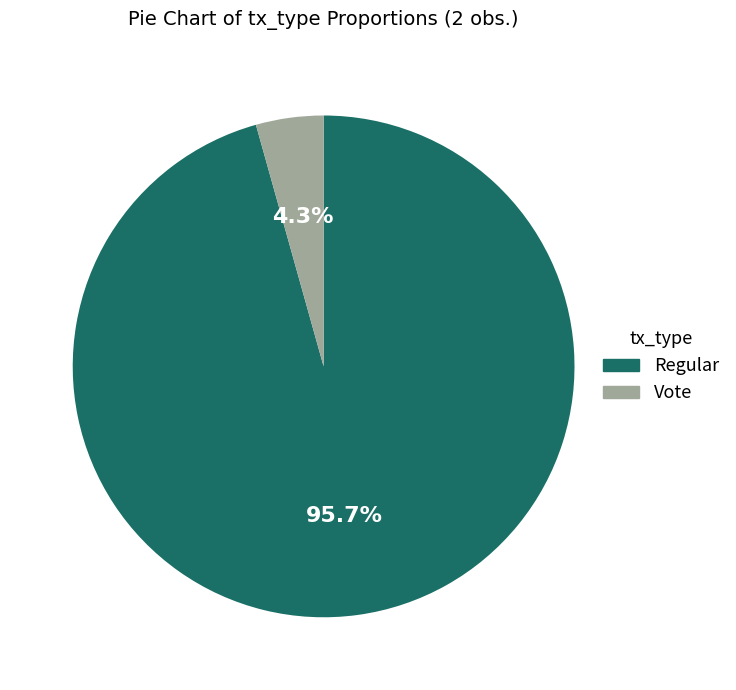

What is the smallest slice in the pie chart?

Vote